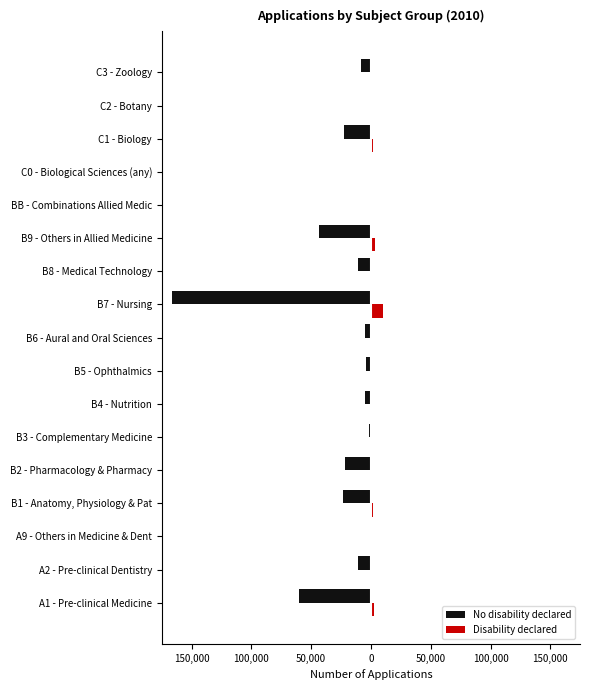

What is the smallest value displayed?

-166515